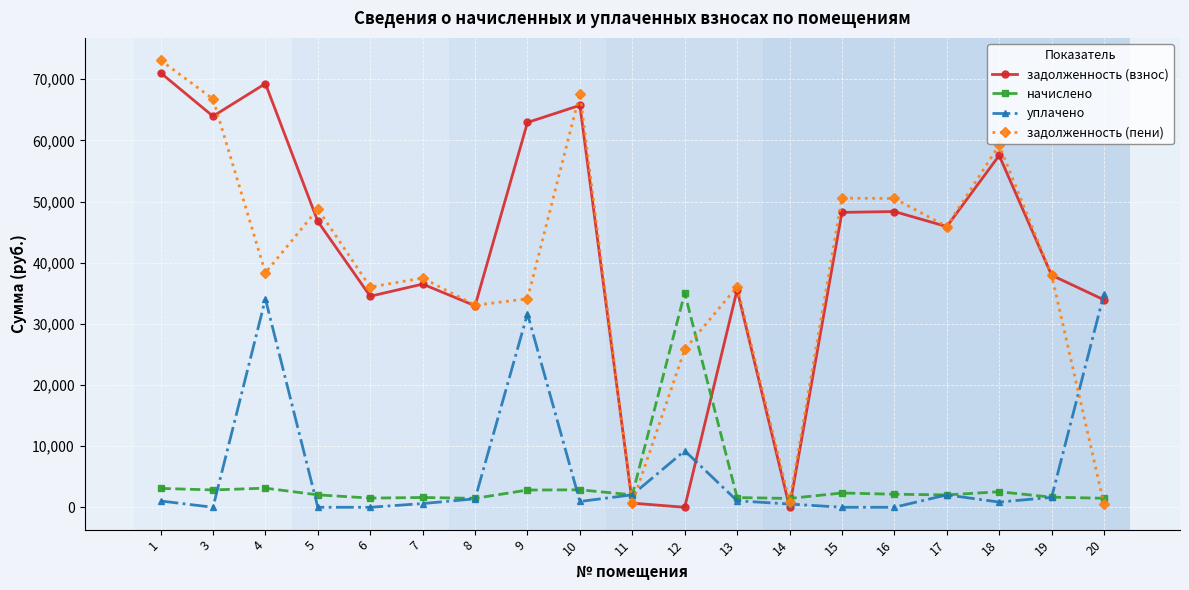

The value of задолженность (взнос) at 16 is 14423.7. True or false?

False